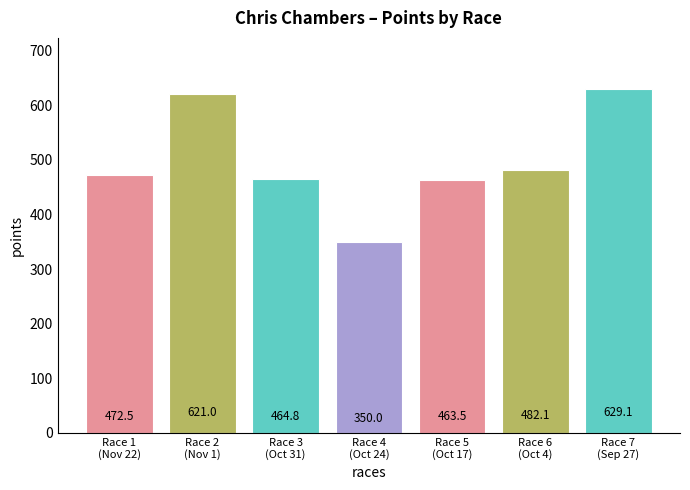

Reading right to left, list all the values displayed in this chart.

Race 7
(Sep 27)=629.1	Race 6
(Oct 4)=482.1	Race 5
(Oct 17)=463.5	Race 4
(Oct 24)=350.0	Race 3
(Oct 31)=464.8	Race 2
(Nov 1)=621.0	Race 1
(Nov 22)=472.5